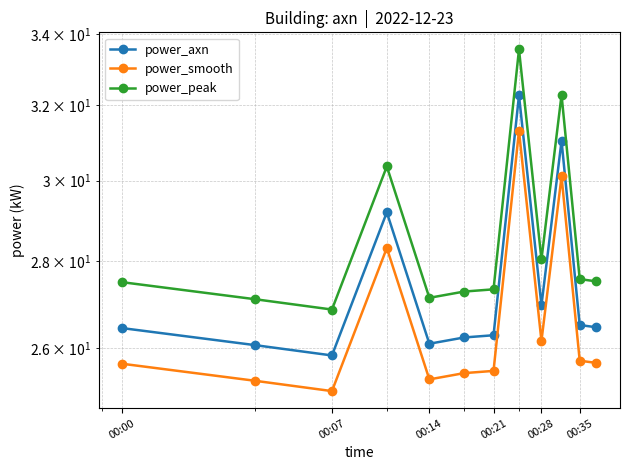

What is the minimum value for power_smooth?

25.1